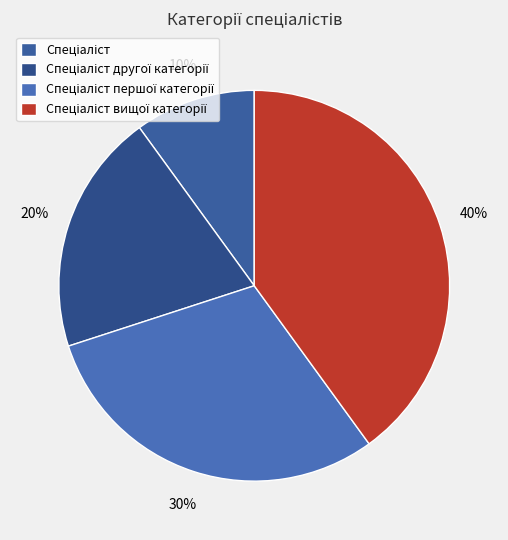

How many segments does this pie chart have?

4